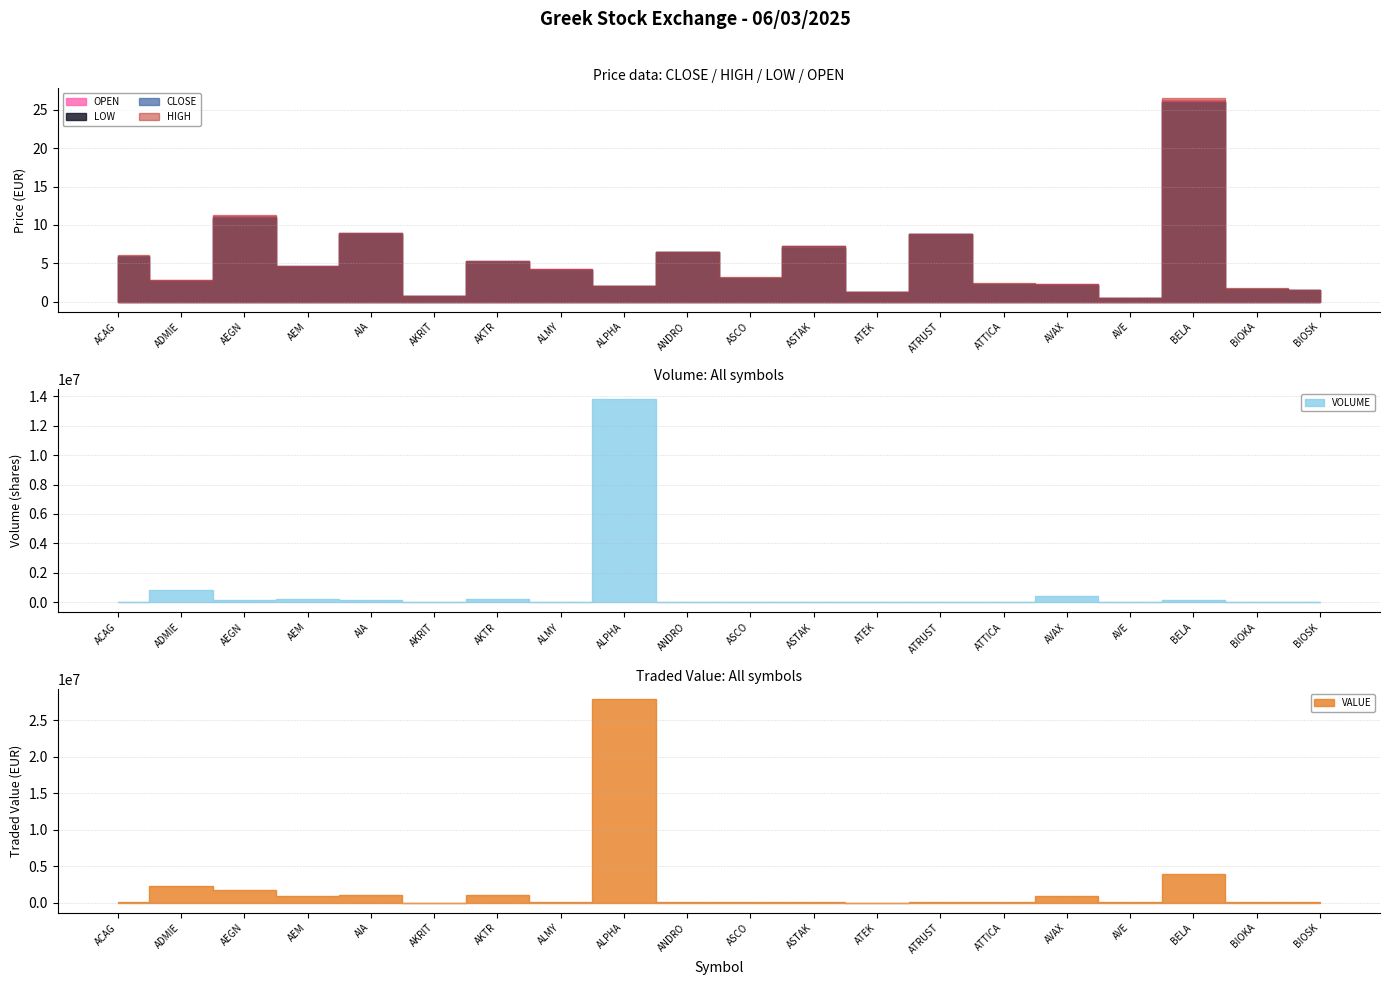

True or false: OPEN and VALUE intersect in this chart.

False